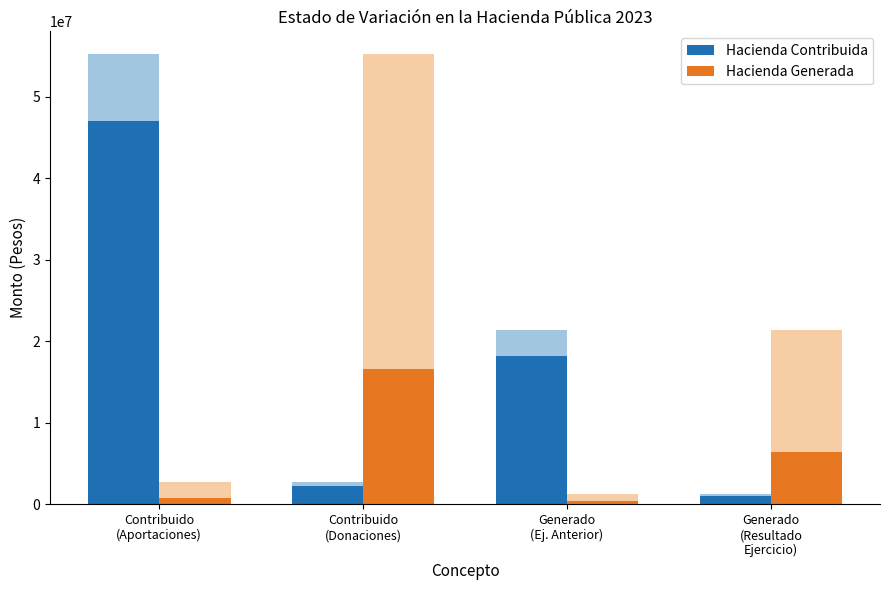

What is the highest value of the Hacienda Contribuida series?

46962432.9